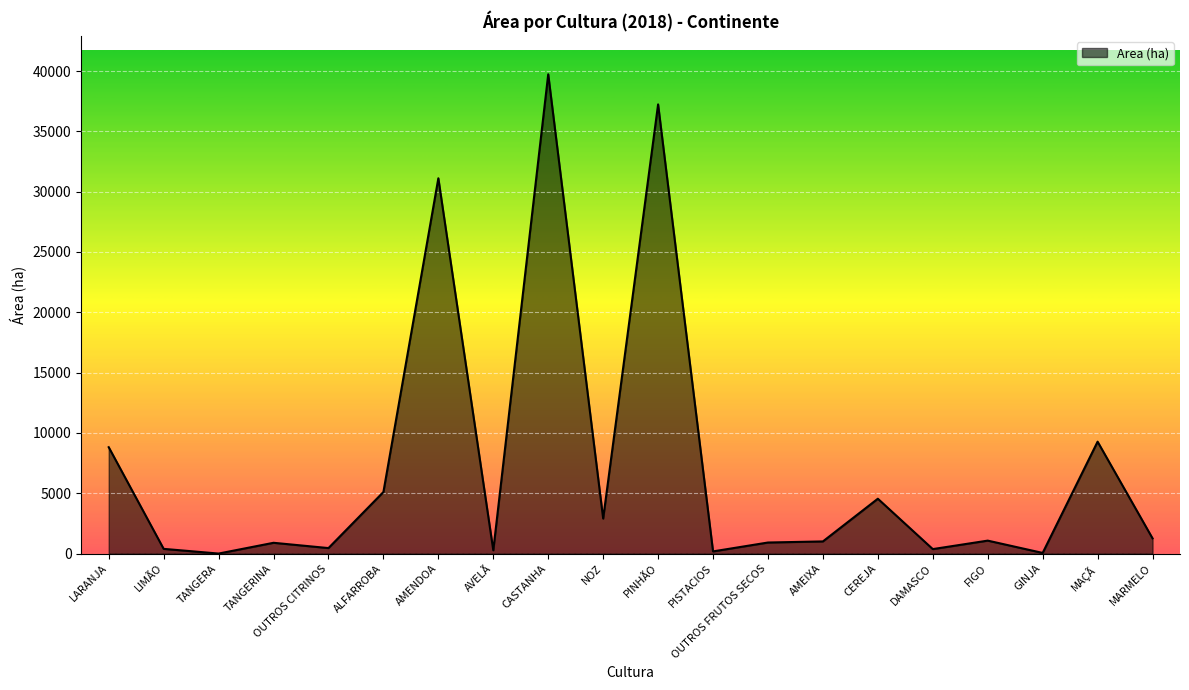

At which category does the data reach its first local peak?

TANGERINA